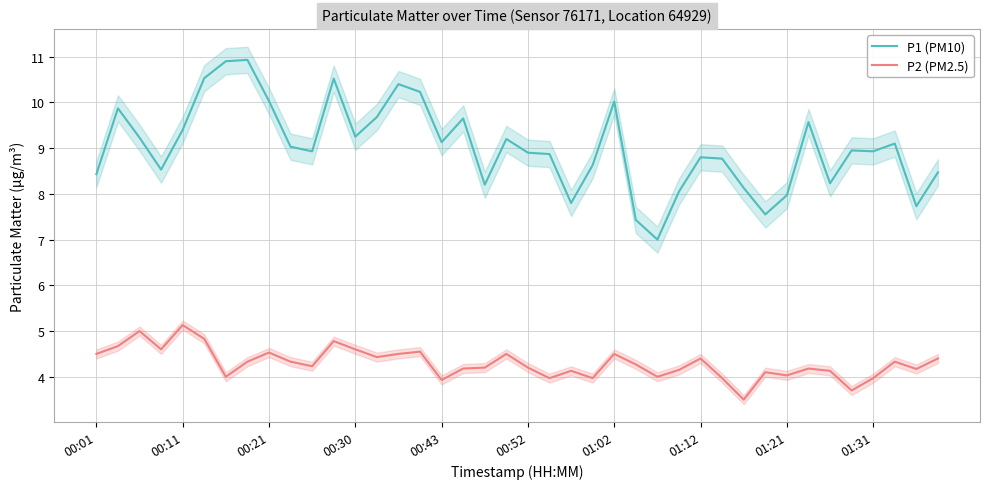

What is the value of the P2 (PM2.5) point at the 24th from the left?

4.0